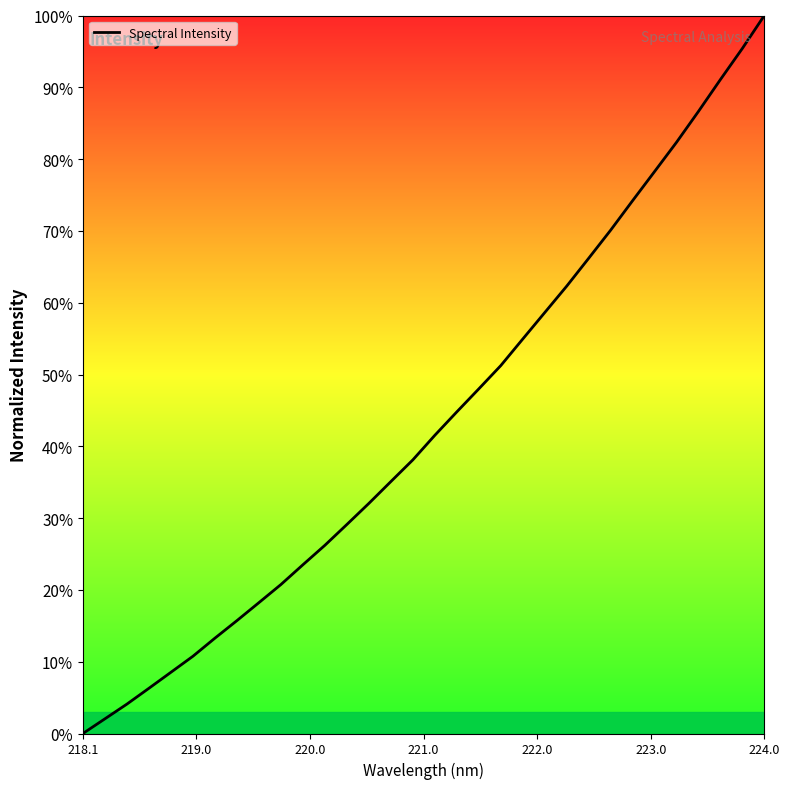

What is the maximum value shown in the chart?

100.0